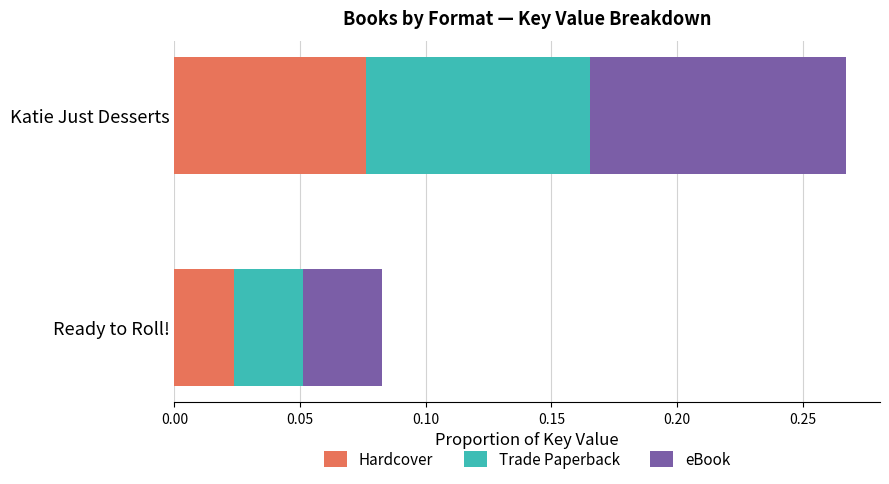

At which label does Hardcover reach its peak?

Katie Just Desserts